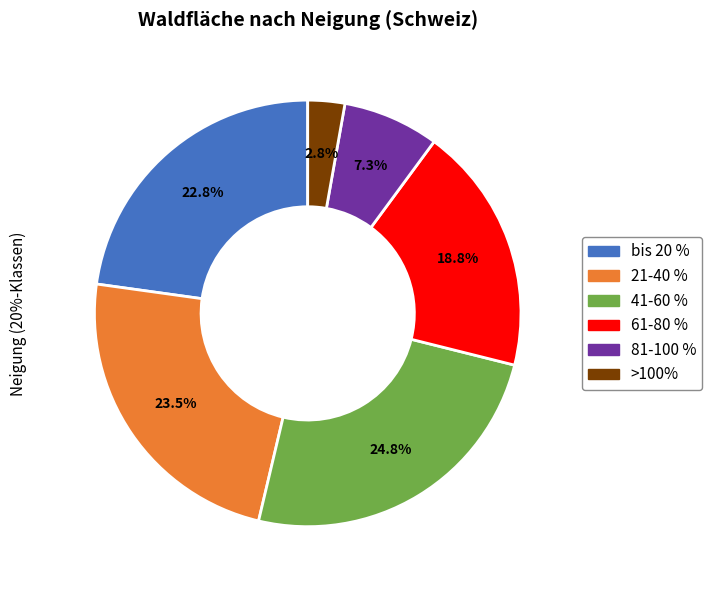

How many segments does this pie chart have?

6